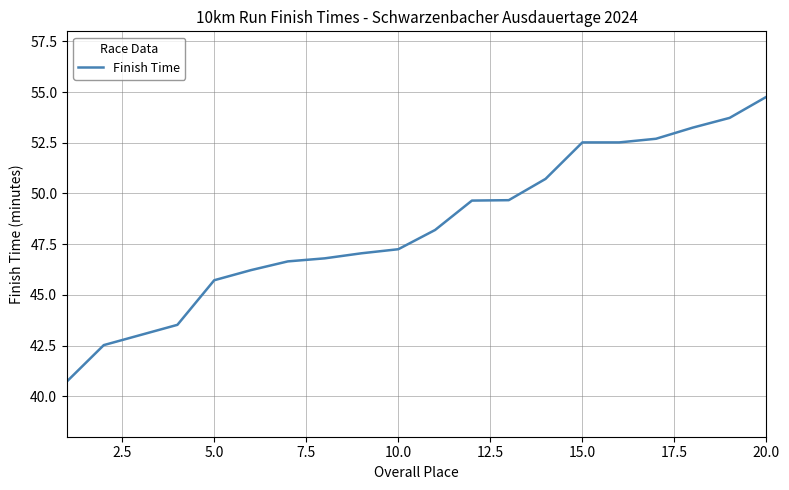

What is the greatest value displayed?

54.8